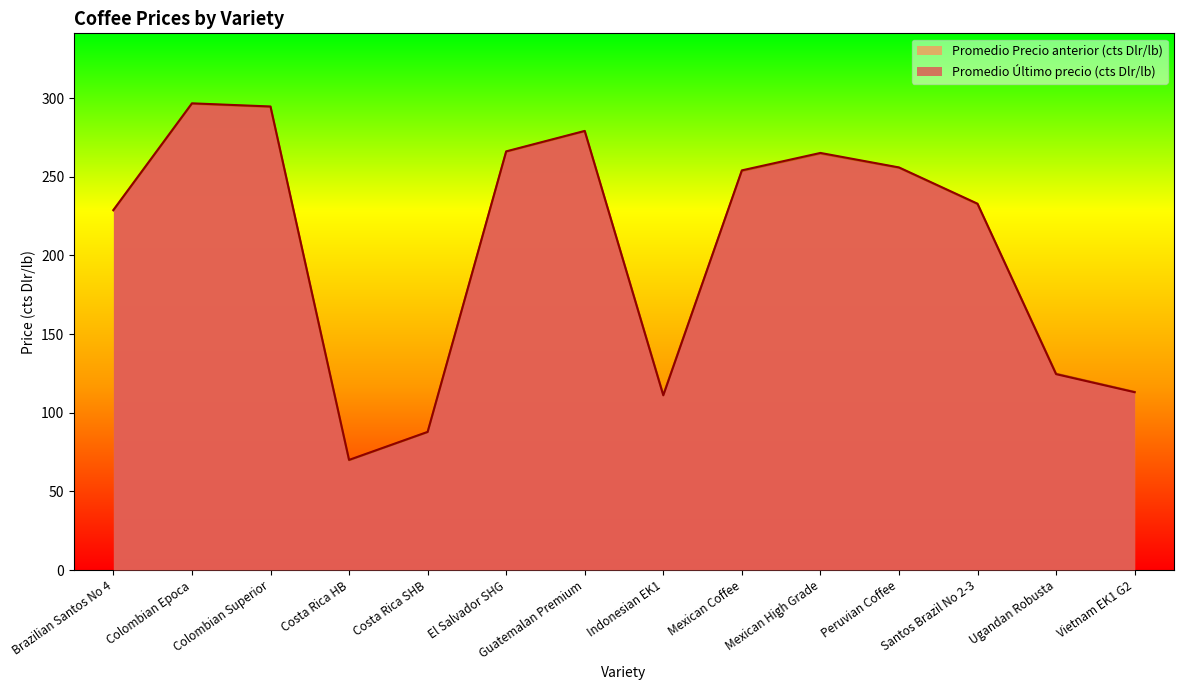

What value does the Promedio Último precio (cts Dlr/lb) series have at Ugandan Robusta?

124.5